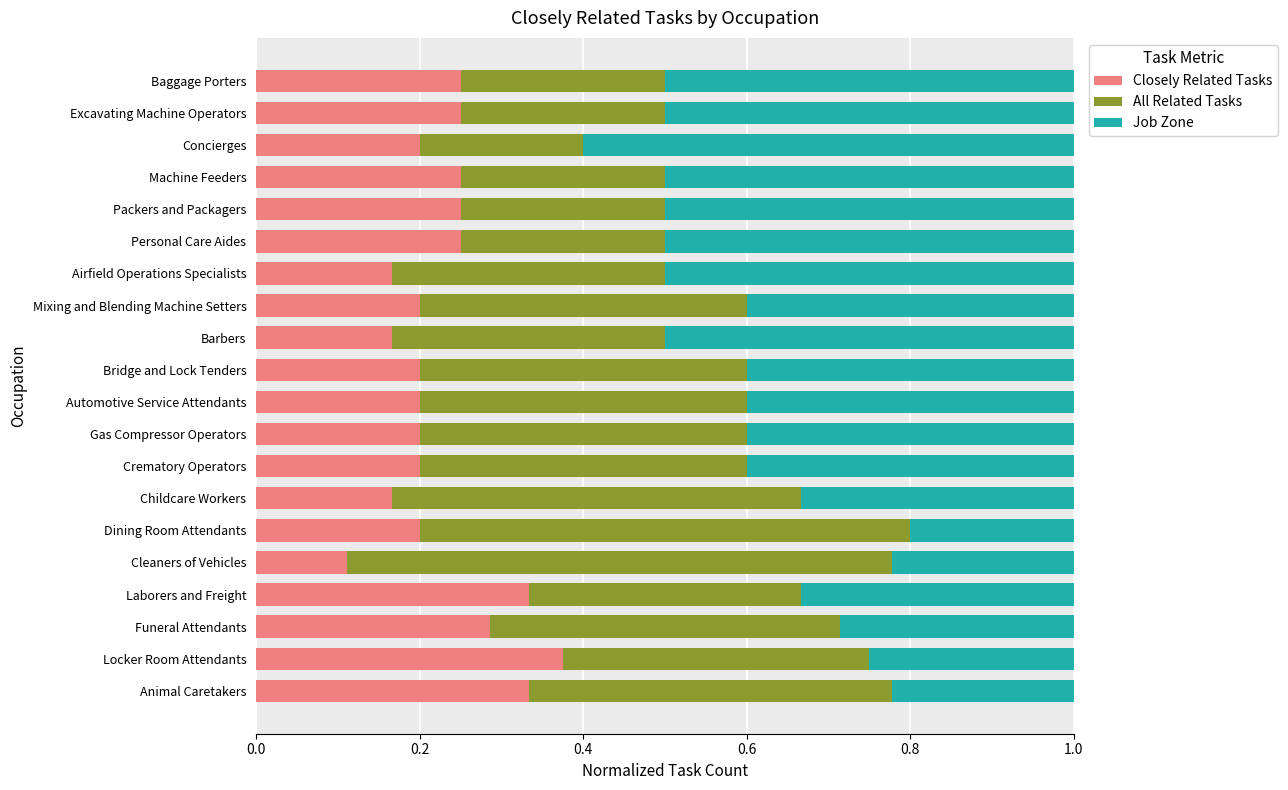

At which label does Closely Related Tasks reach its minimum?

Cleaners of Vehicles